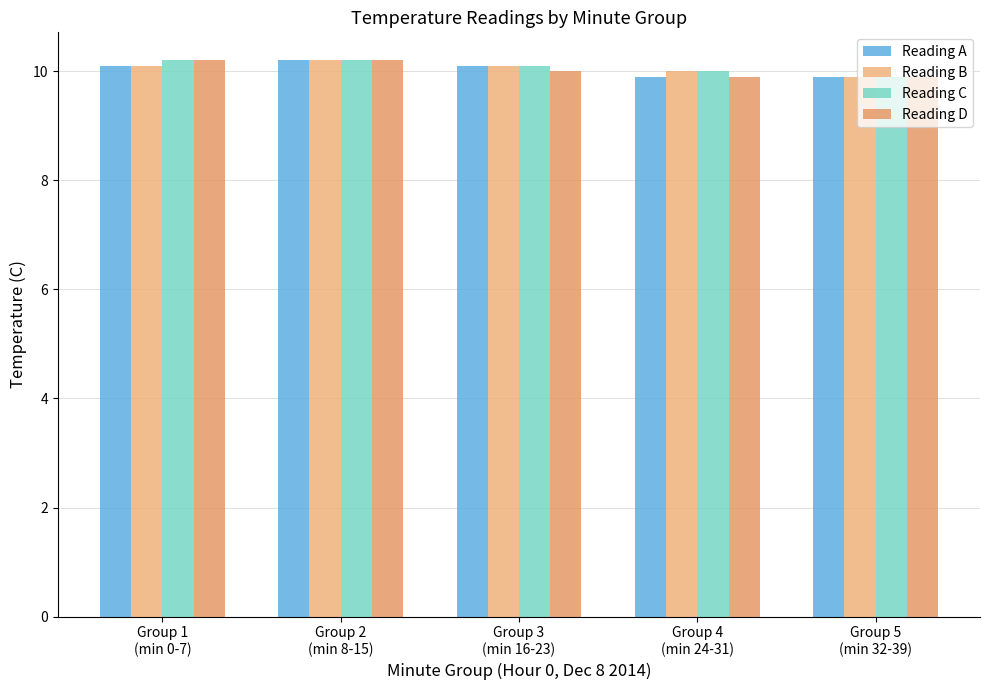

What is the difference between the highest and lowest values at Group 3
(min 16-23)?

0.1